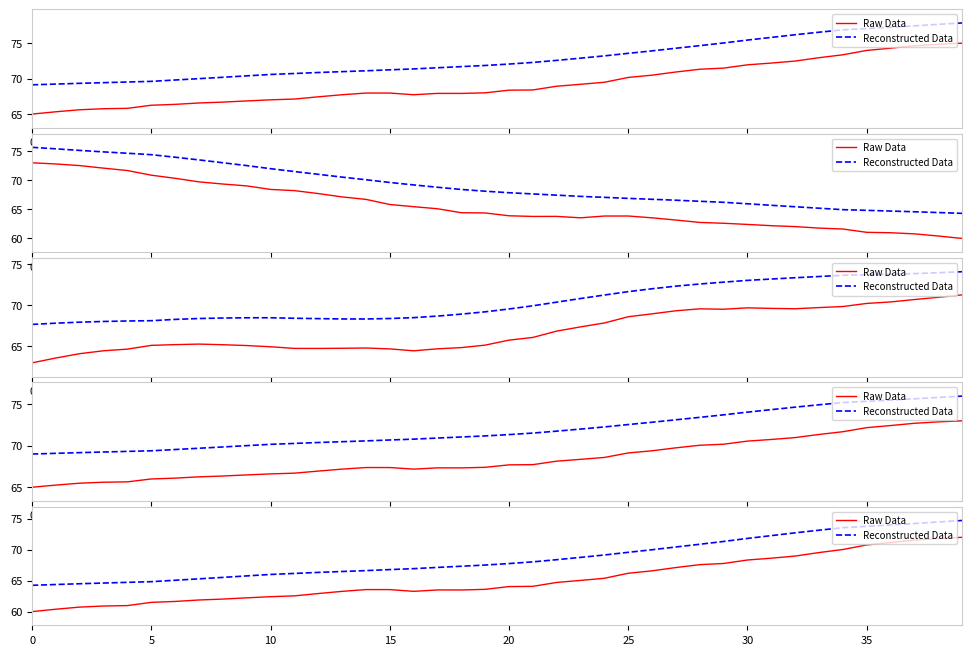

What is the sum of all Reconstructed Data values?

2745.3